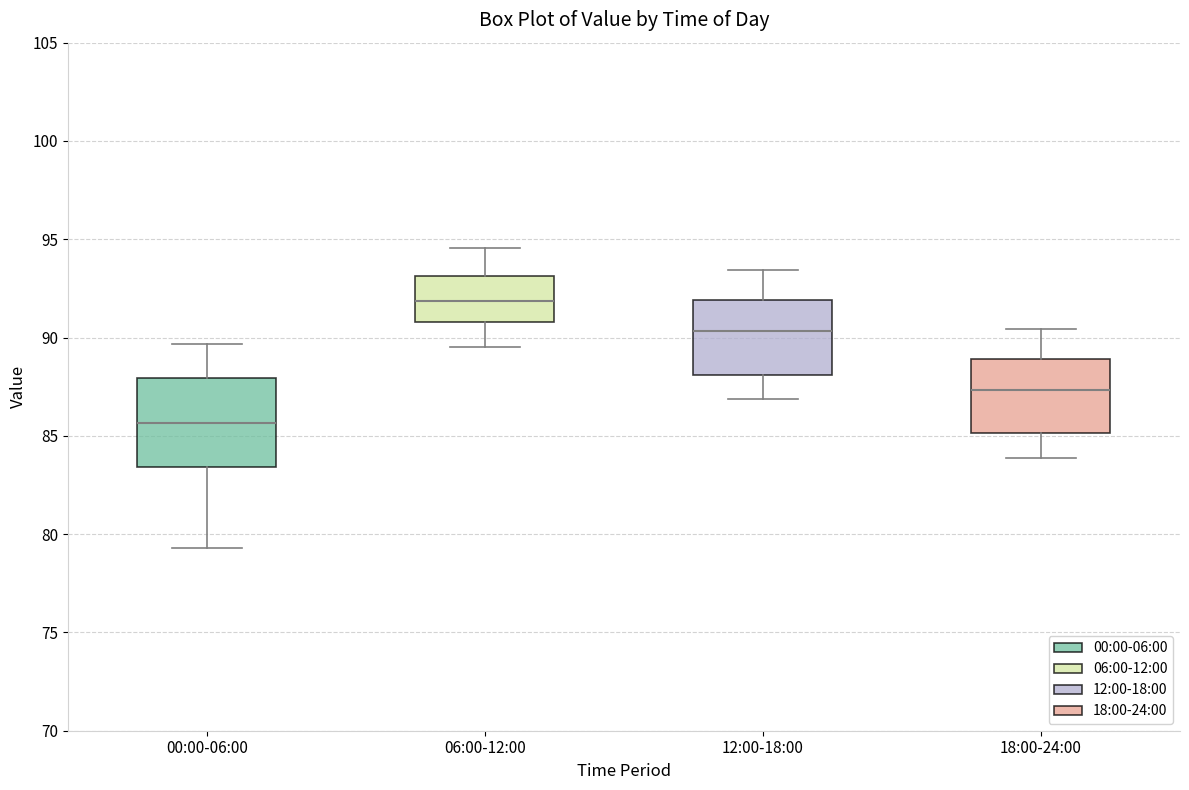

Where is the lower edge of the box for 06:00-12:00 on the y-axis? The values are not printed on the chart, so give them approximately, as read against the axis.

91.0